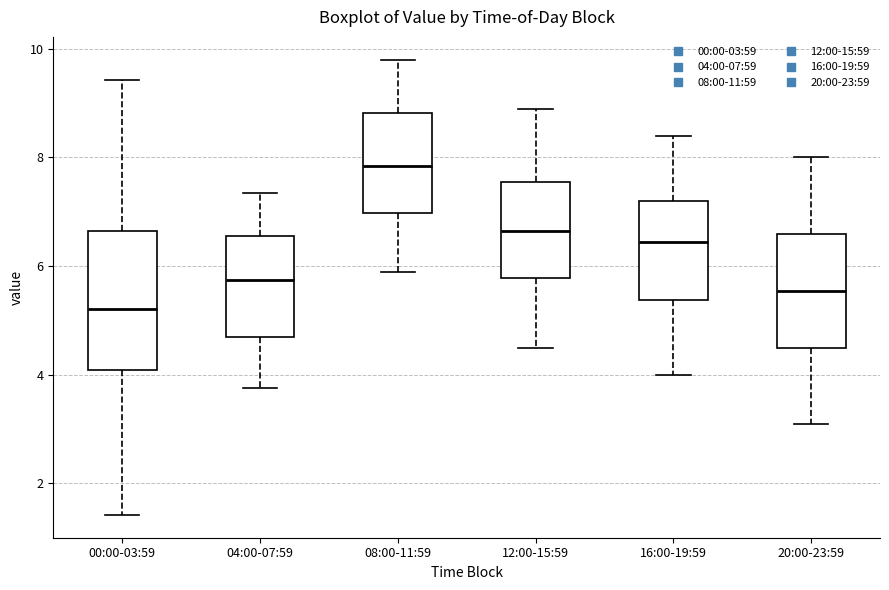

Comparing the boxes themselves (not the whiskers), which one is the tallest?

00:00-03:59